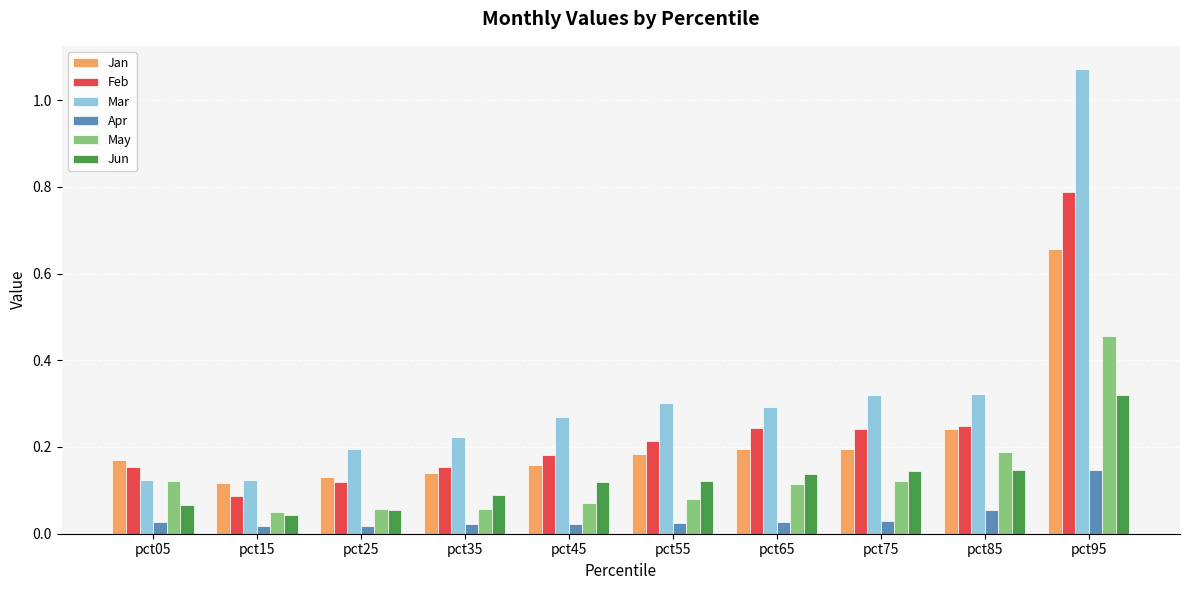

At how many categories does at least one series exceed 0?

10